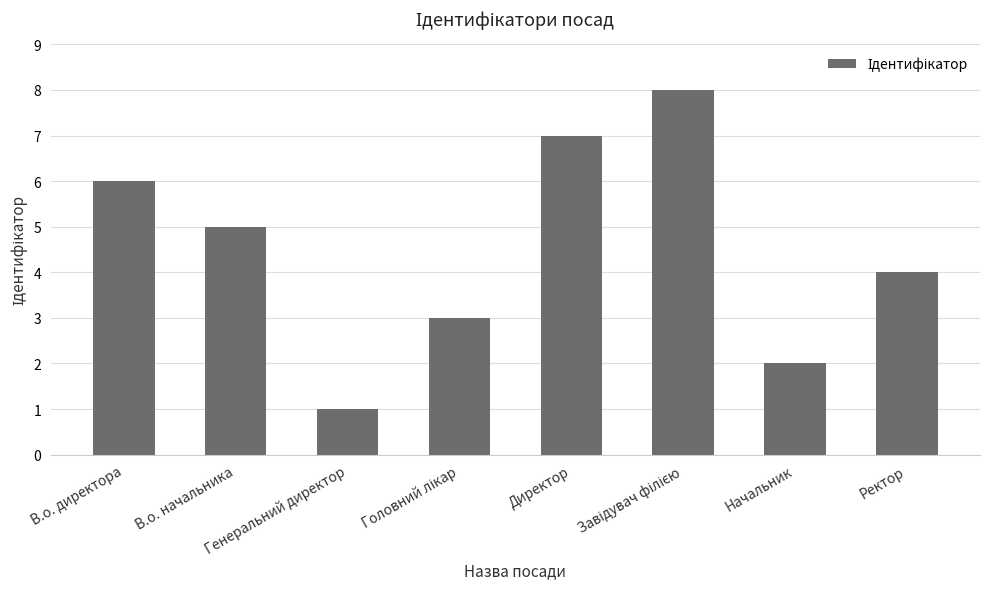

What is the maximum value shown in the chart?

8